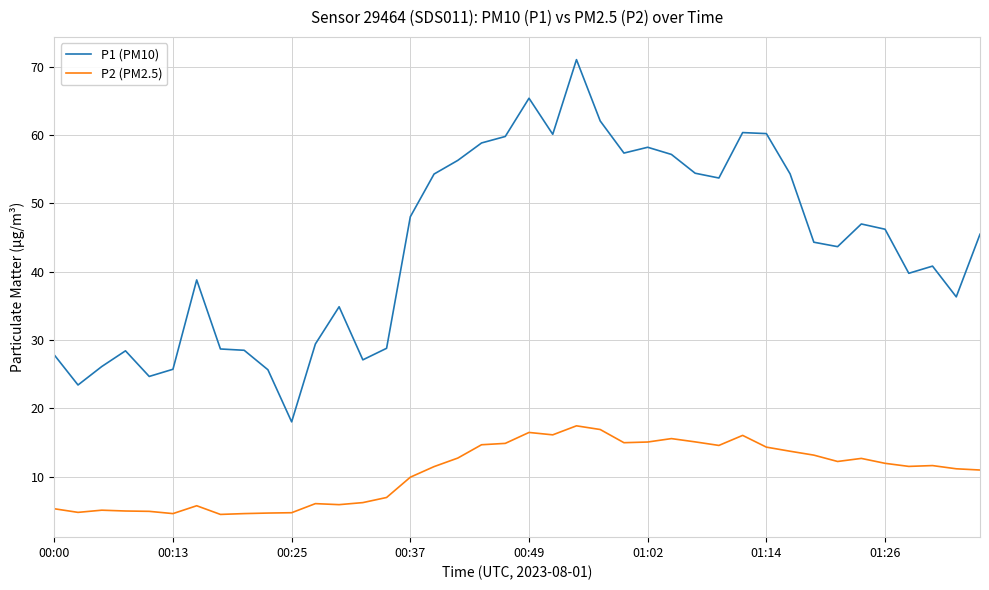

What is the sum of all P1 (PM10) values?

1750.6